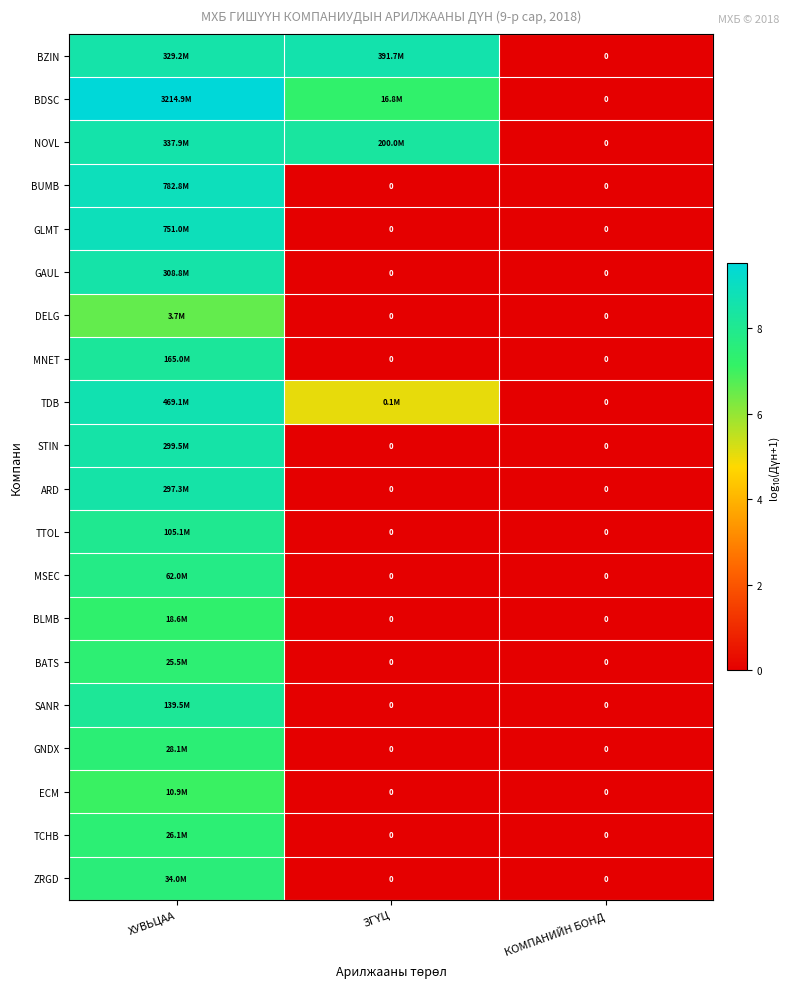

Where is MNET nearest to the value 4?

ЗГҮЦ